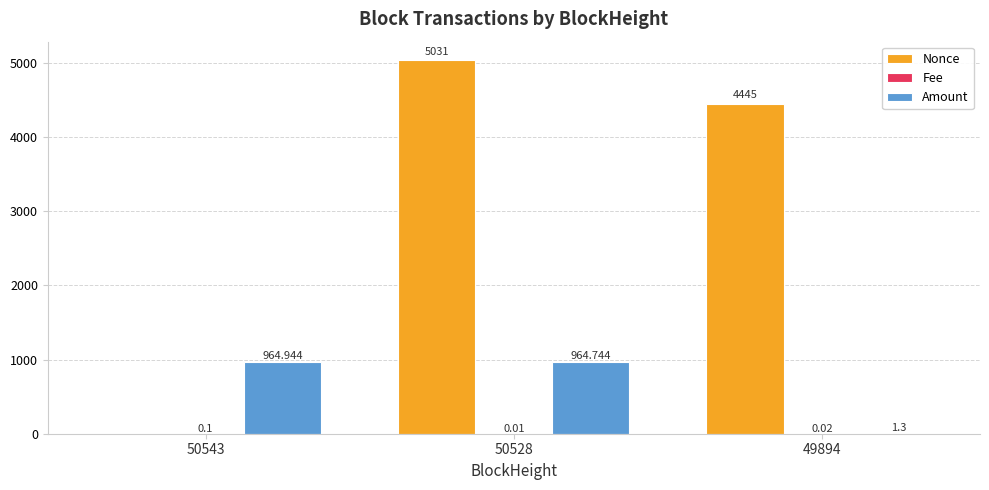

How many data points does each series have?

3